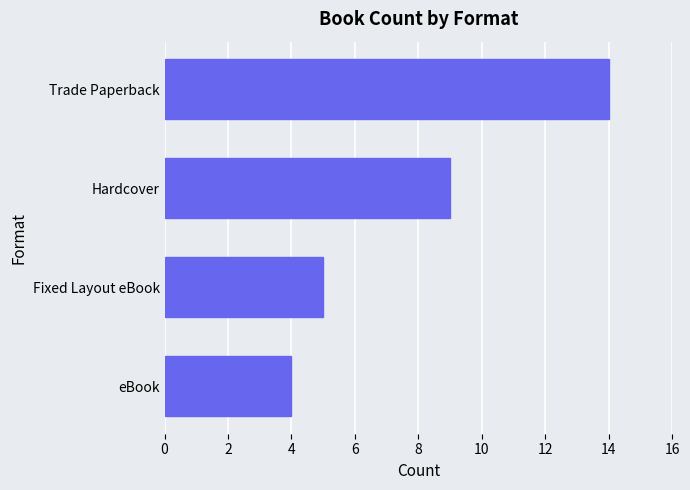

Reading top to bottom, what are all the values shown in this chart?

14	9	5	4